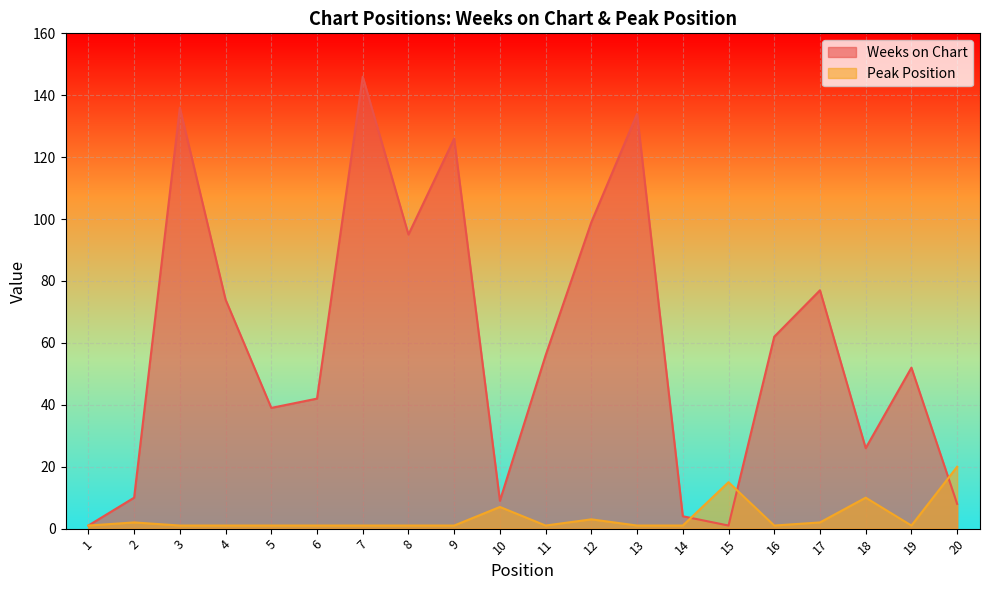

Reading left to right, list all the values displayed in this chart.

Weeks on Chart: 1=1	2=10	3=136	4=74	5=39	6=42	7=146	8=95	9=126	10=9	11=56	12=99	13=134	14=4	15=1	16=62	17=77	18=26	19=52	20=8
Peak Position: 1=1	2=2	3=1	4=1	5=1	6=1	7=1	8=1	9=1	10=7	11=1	12=3	13=1	14=1	15=15	16=1	17=2	18=10	19=1	20=20